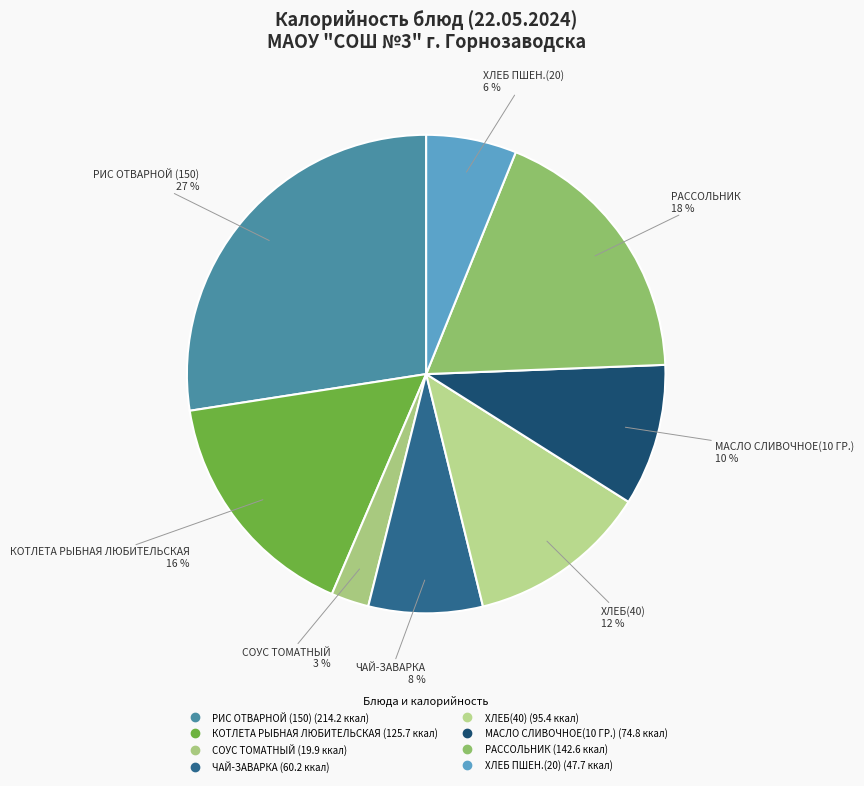

To the nearest percent, what percentage of the pie is СОУС ТОМАТНЫЙ?

3%